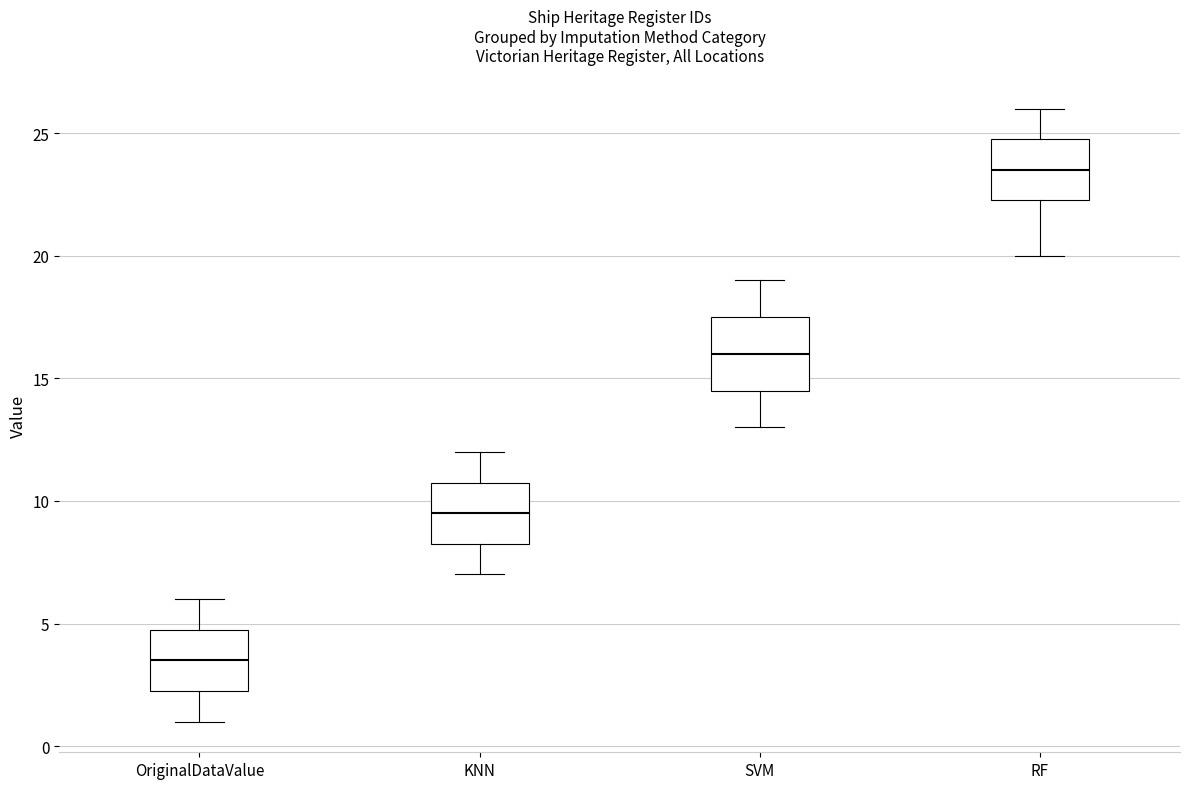

Which box is the tallest, from its lower edge to its upper edge?

SVM